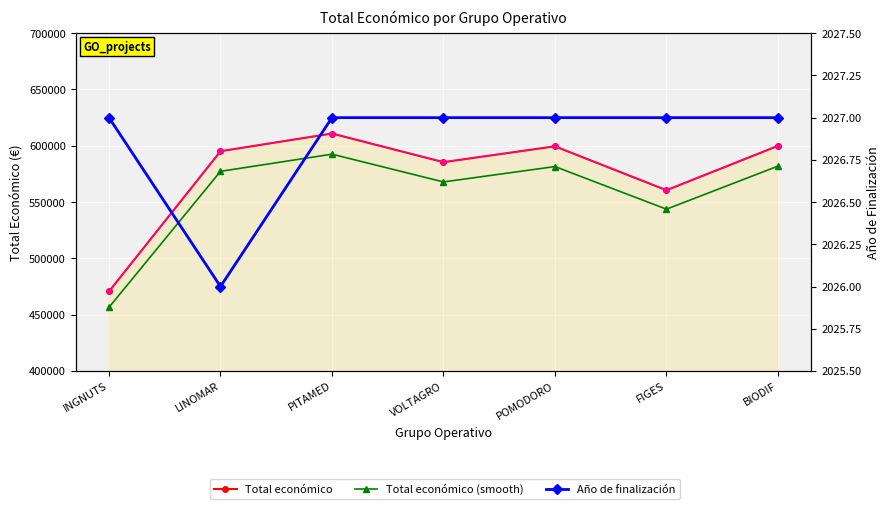

At which category does the chart reach its minimum across all series?

LINOMAR